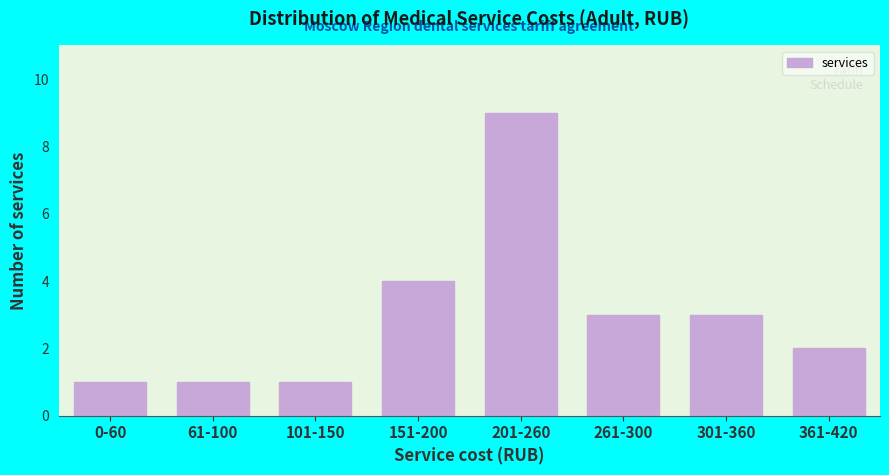

Reading left to right, extract all data points from this chart.

0-60=1	61-100=1	101-150=1	151-200=4	201-260=9	261-300=3	301-360=3	361-420=2